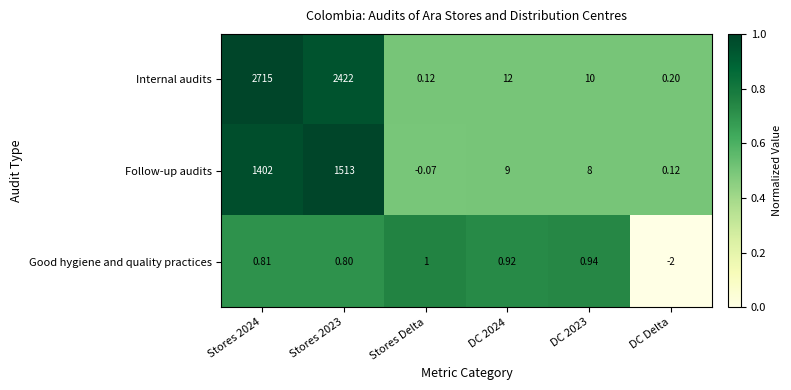

Which series has the largest total across all categories?

Internal audits